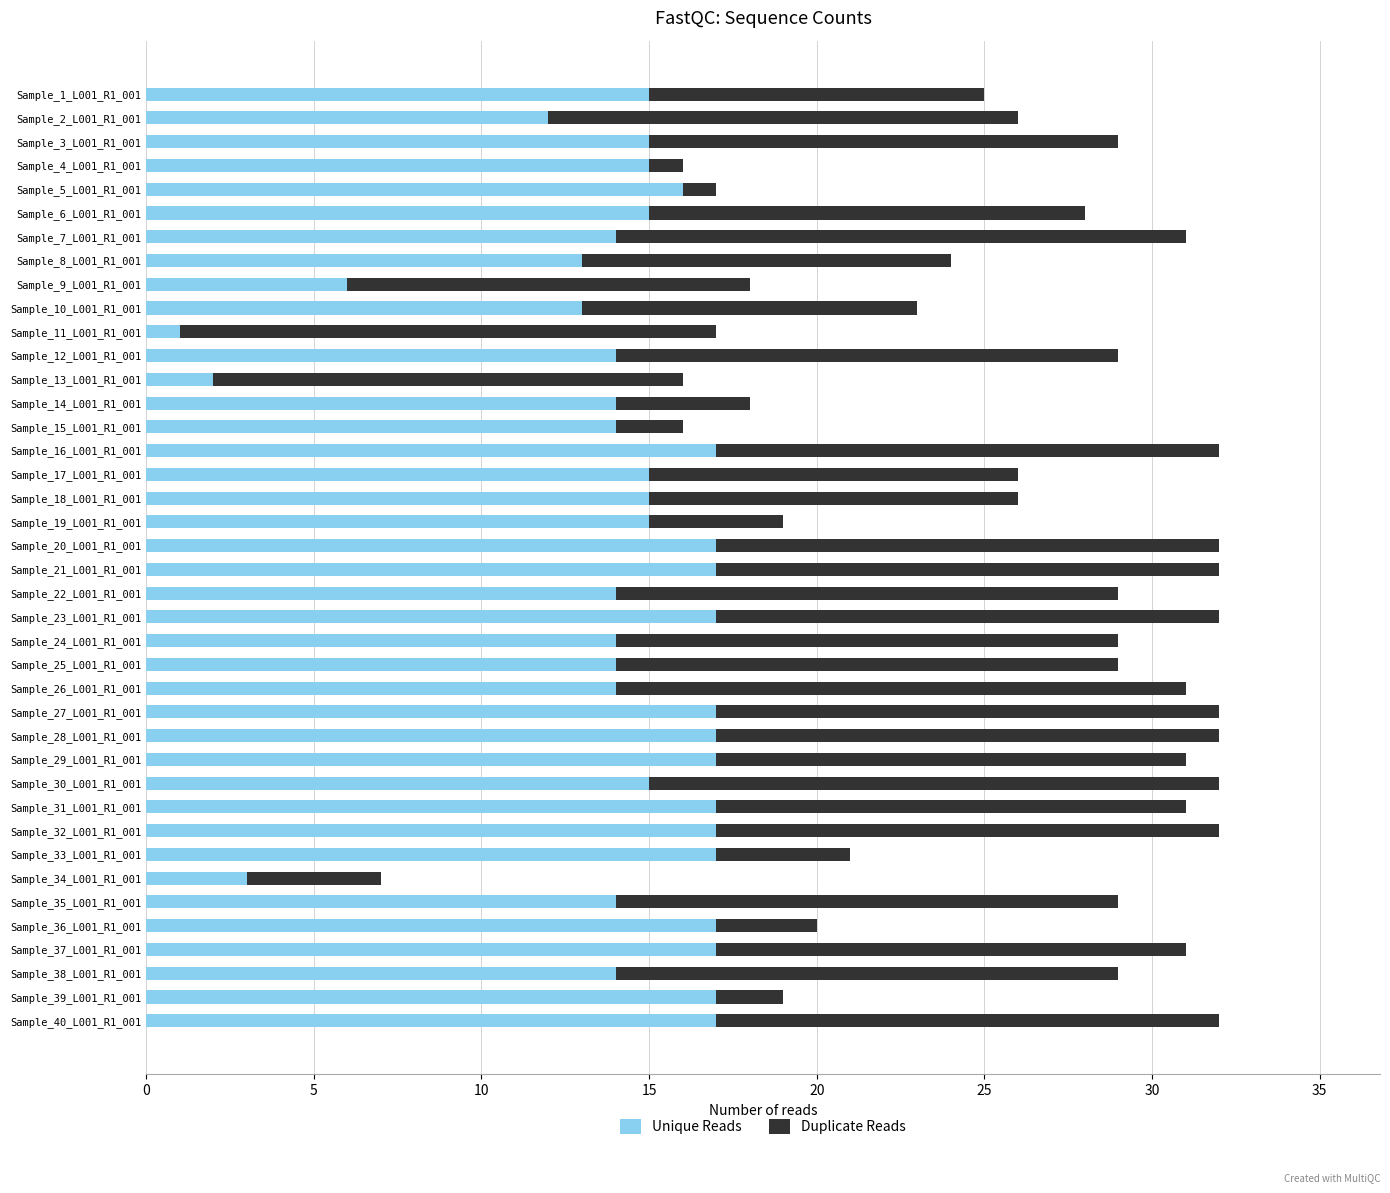

Count the number of data series in this chart.

2